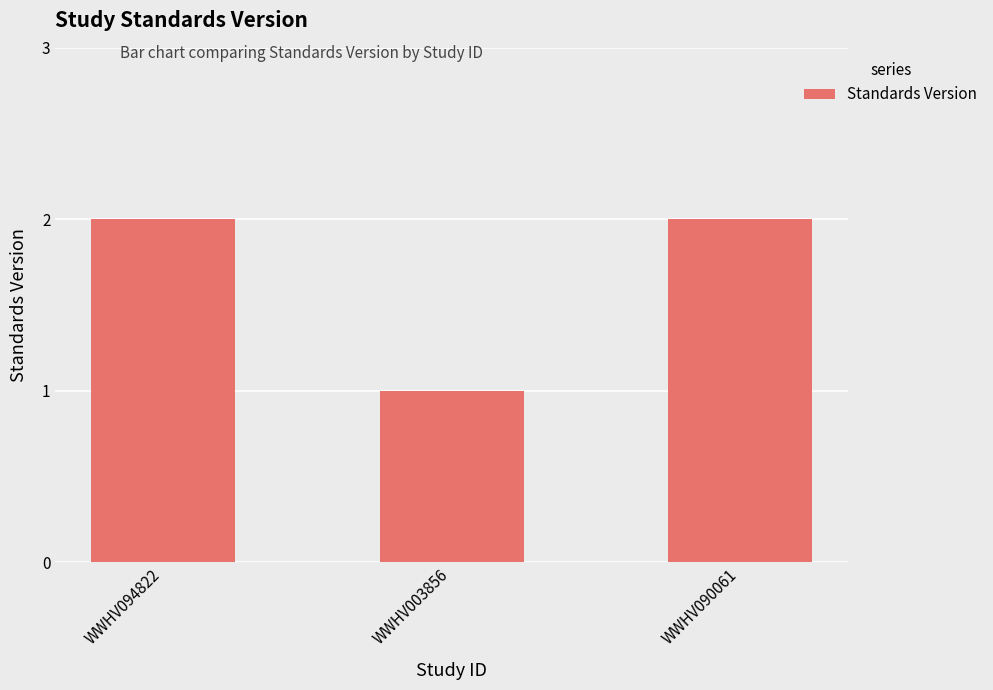

Is it true that the value at WWHV090061 is 0?

False